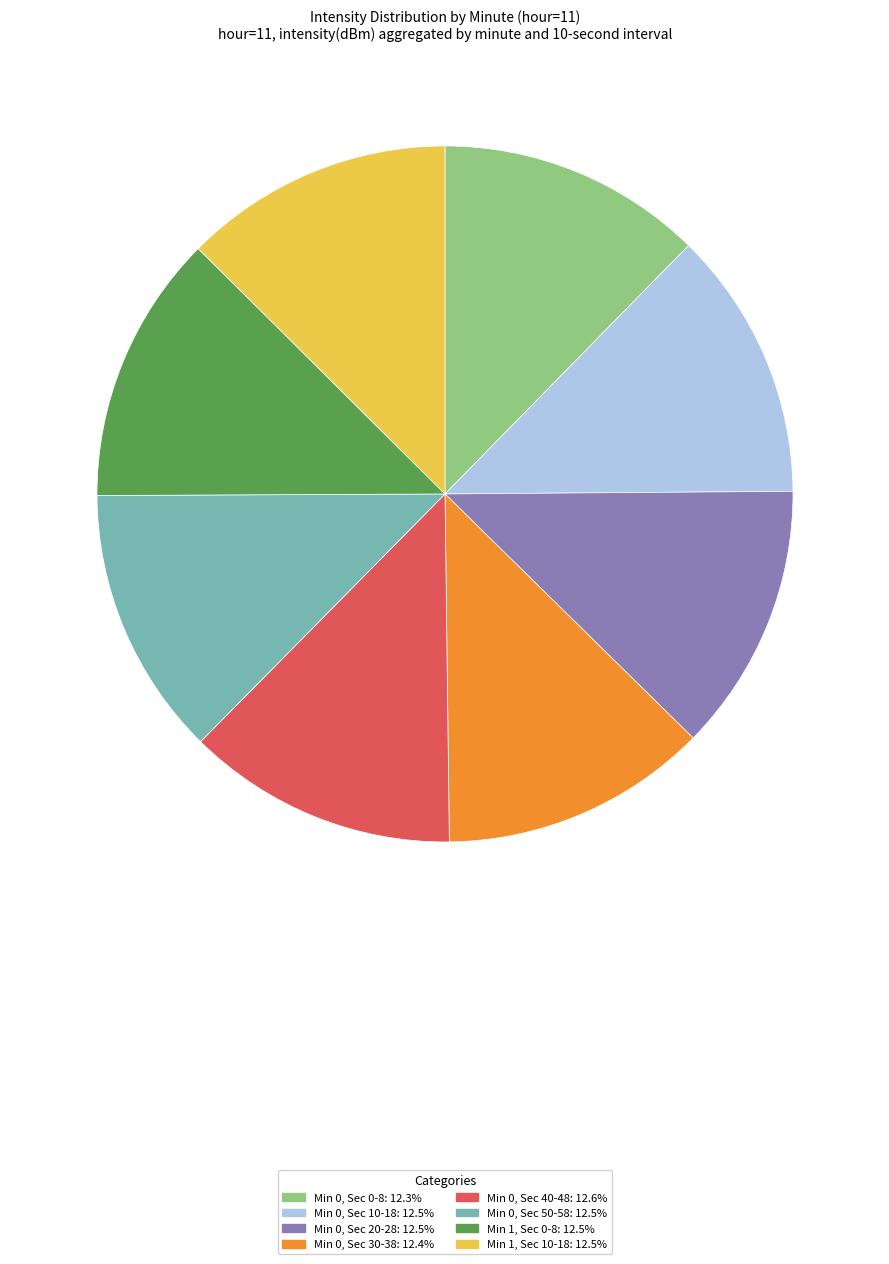

Is there any slice that represents more than half of the pie?

No